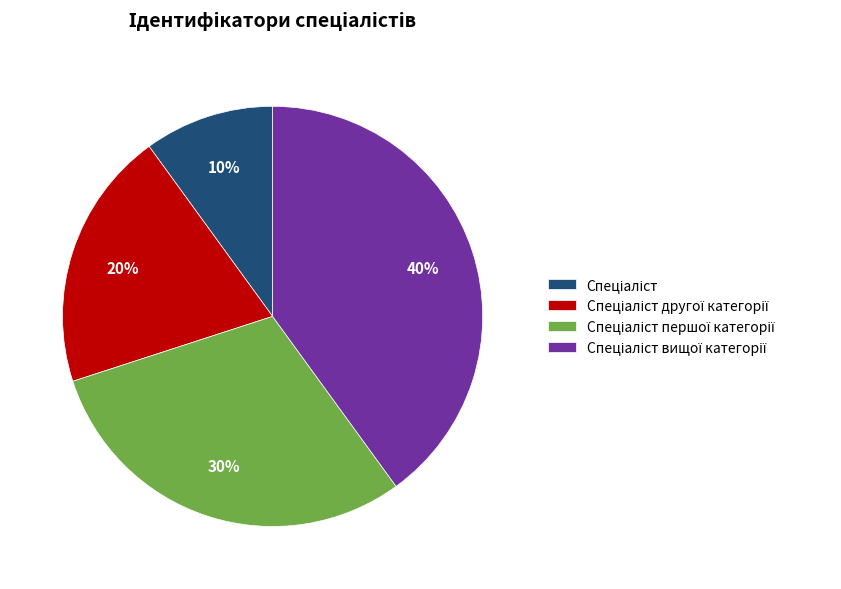

Is there any slice that represents more than half of the pie?

No